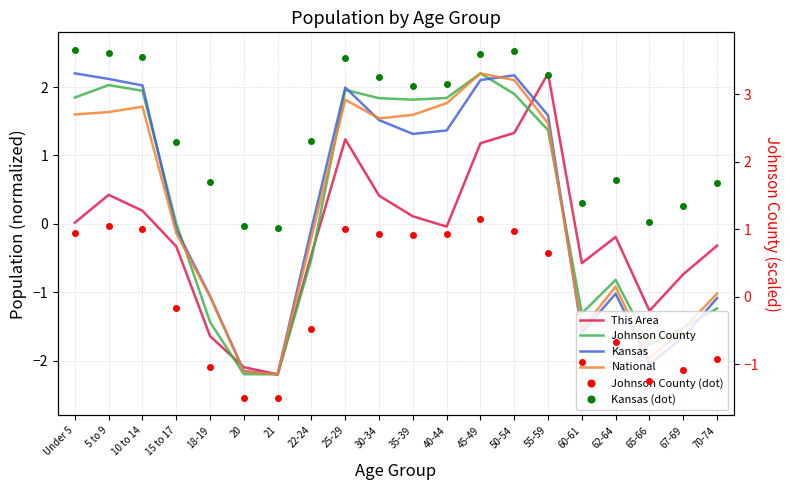

What is the greatest value displayed?

3.7